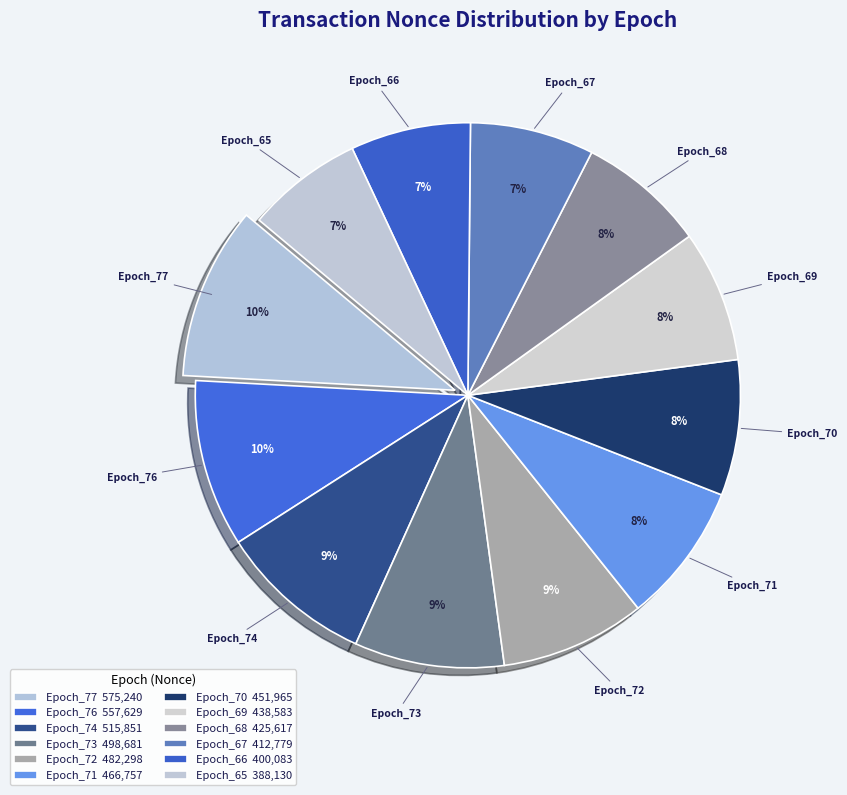

Is there a majority slice in this chart?

No